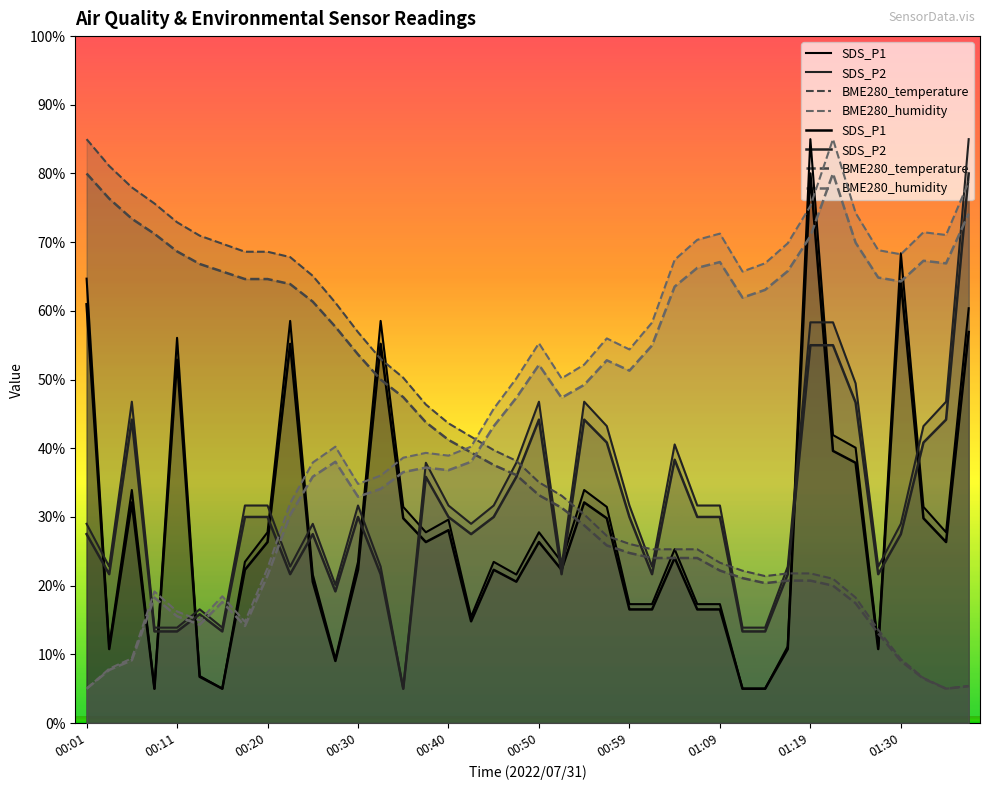

In SDS_P1, how many points are lower than both neighbors (excluding endpoints)?

10